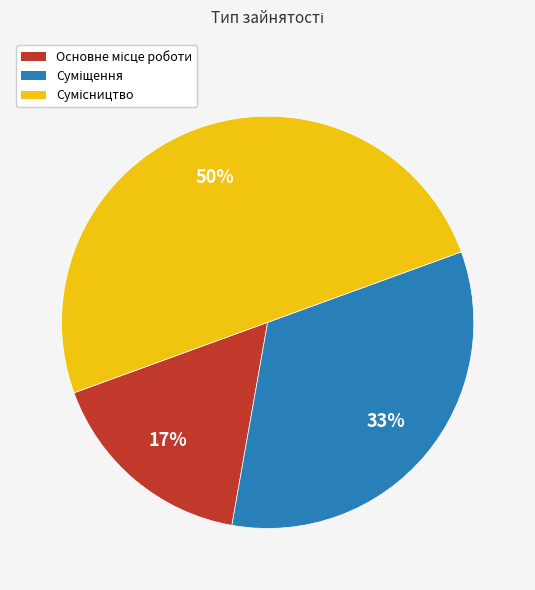

To the nearest percent, what is the difference between the largest and smallest slice percentages?

33%